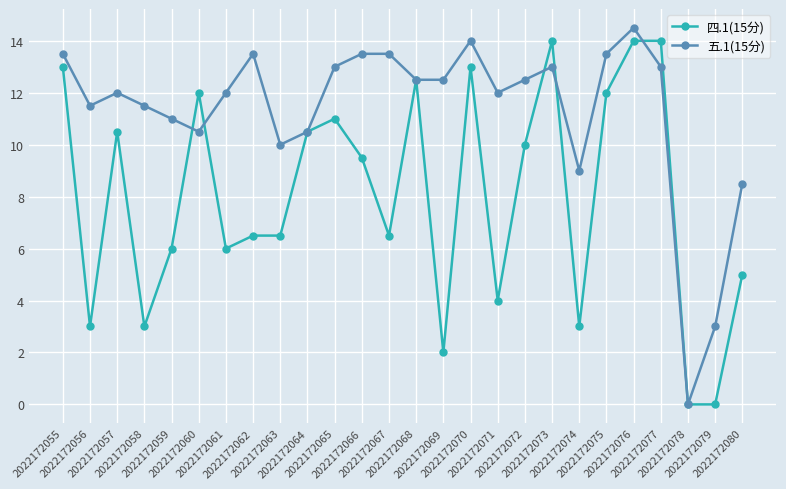

True or false: 五.1(15分) has more than 1 interior local peaks.

True